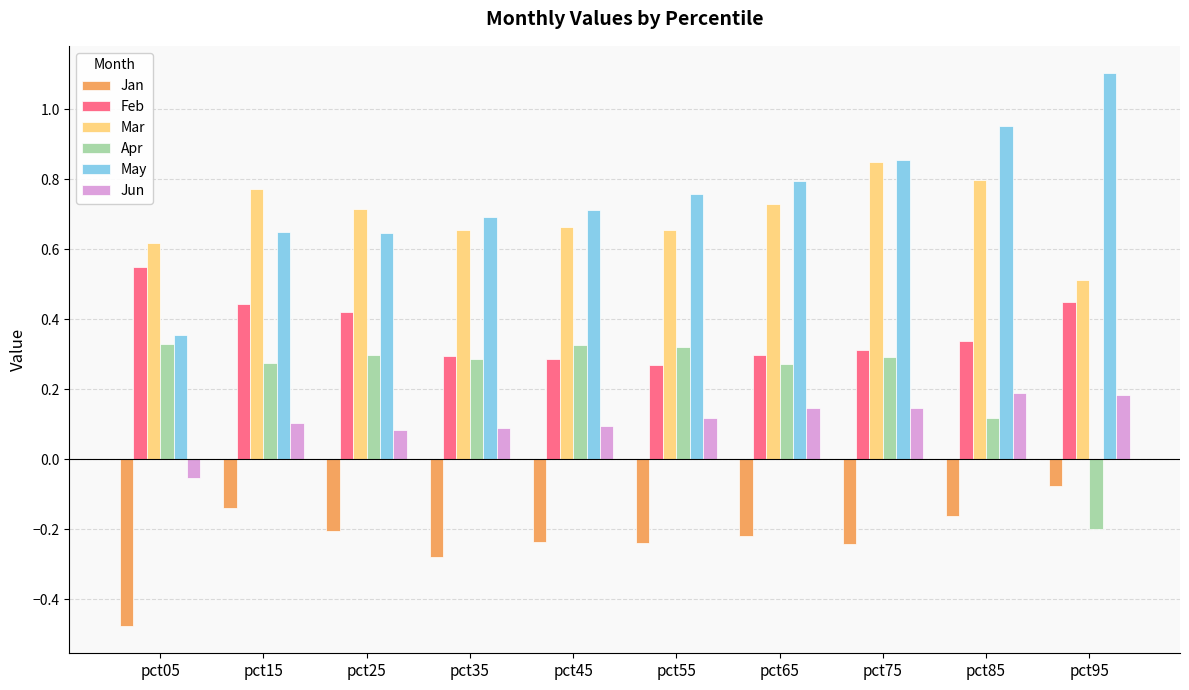

What is the sum of all Jan values?

-2.3